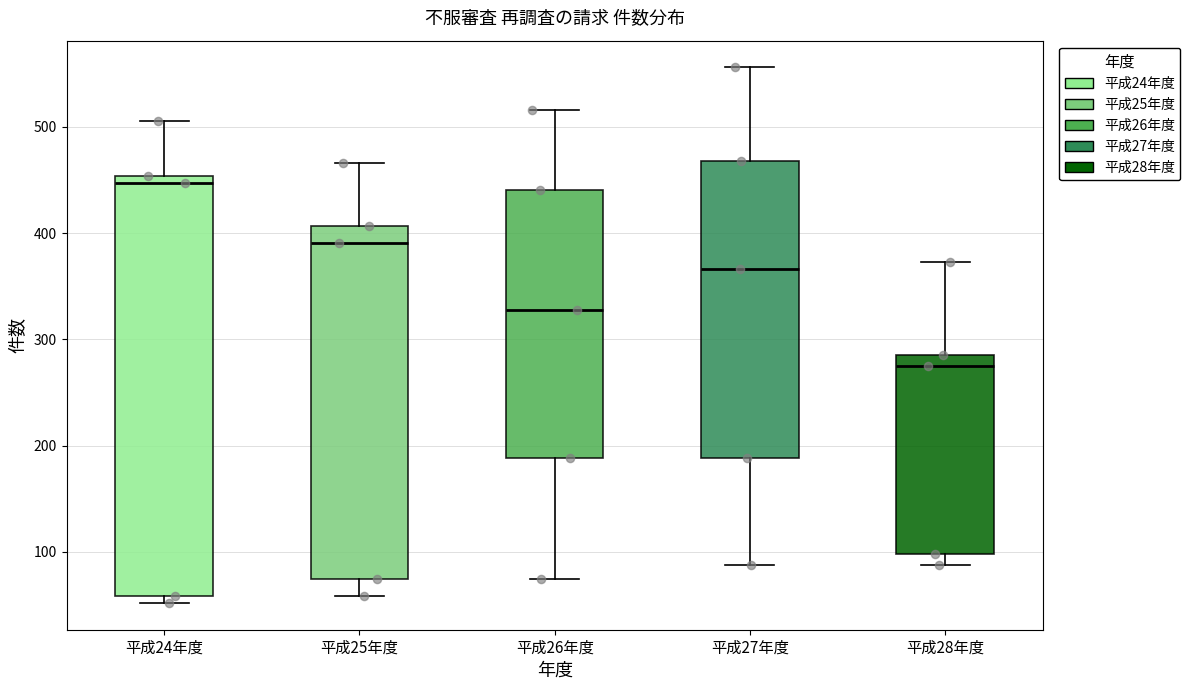

Comparing the boxes themselves (not the whiskers), which one is the tallest?

平成24年度